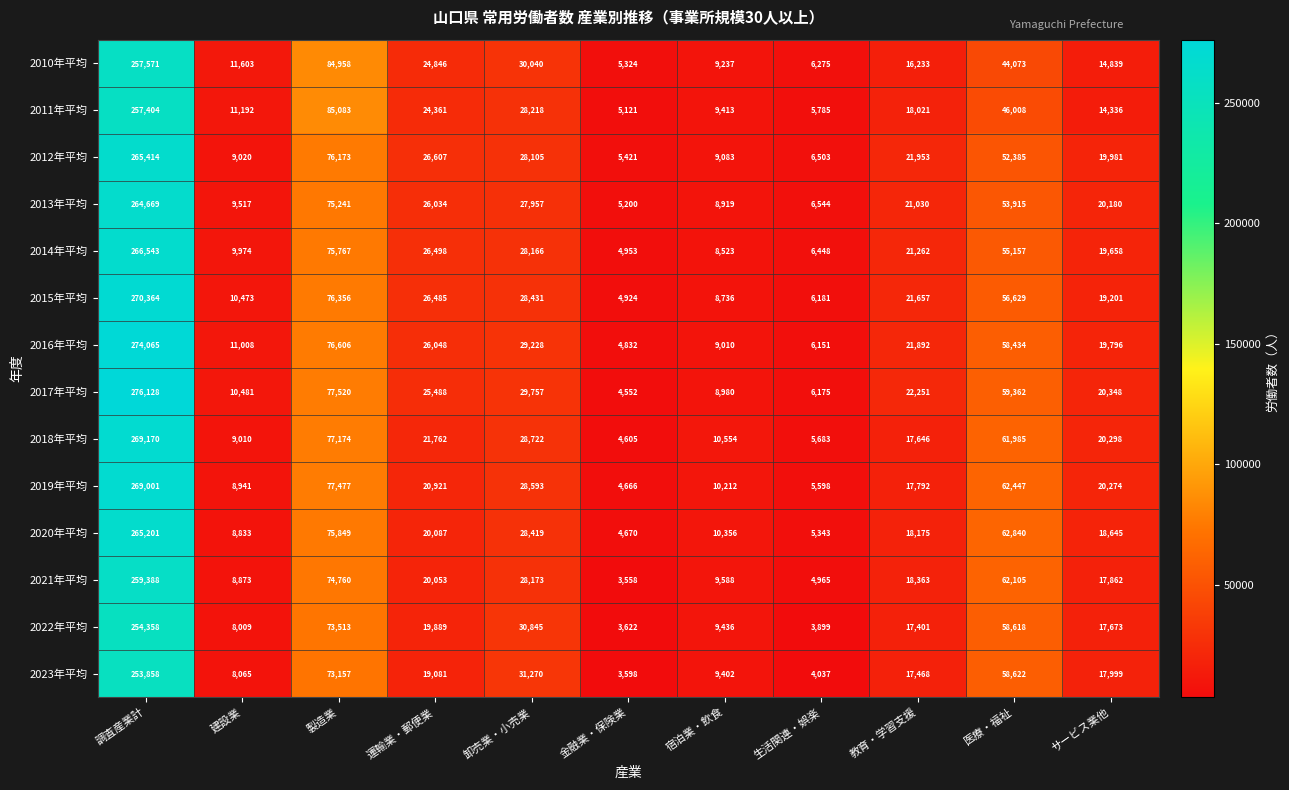

At which category does the chart reach its minimum across all series?

金融業・保険業